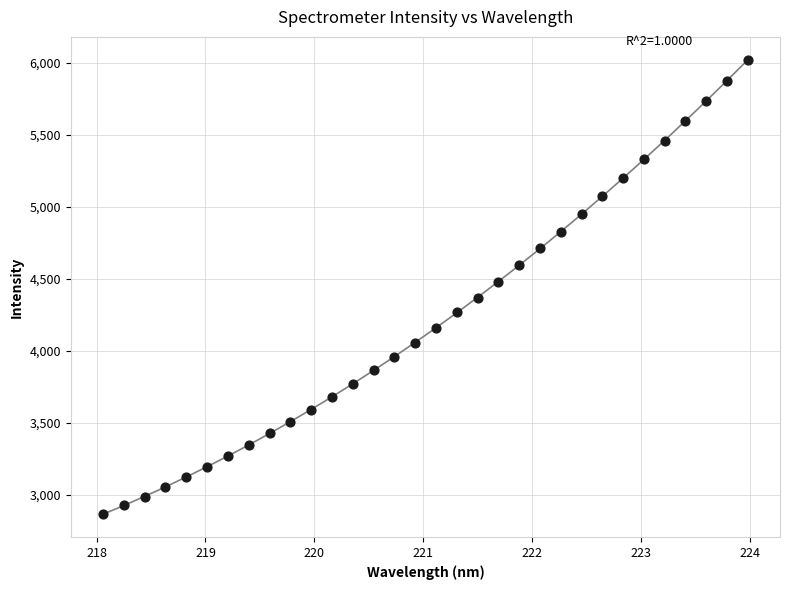

What is the range of X values (max minus min)?

5.9